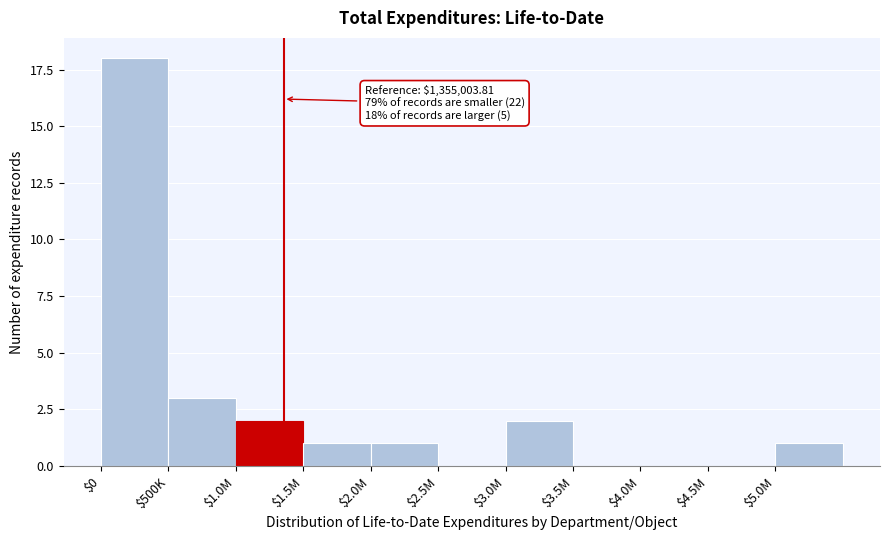

Where is the data nearest to the value 9?

$500K